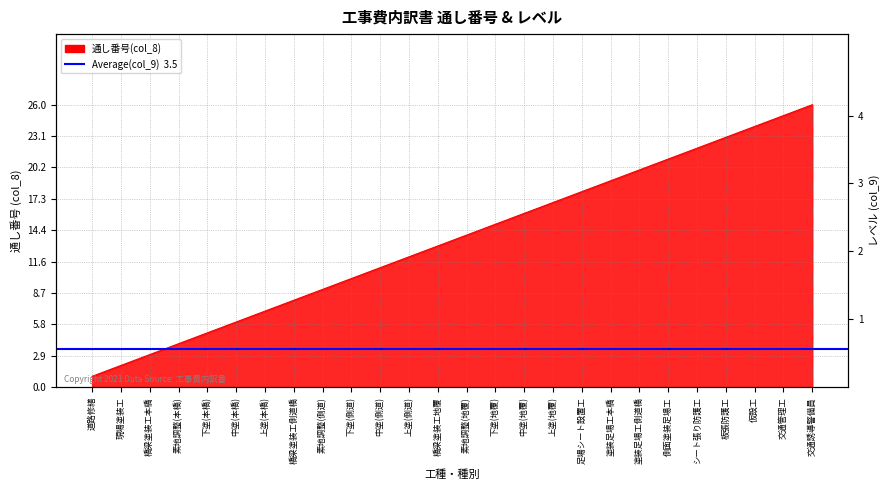

What is the sum of all values?

351